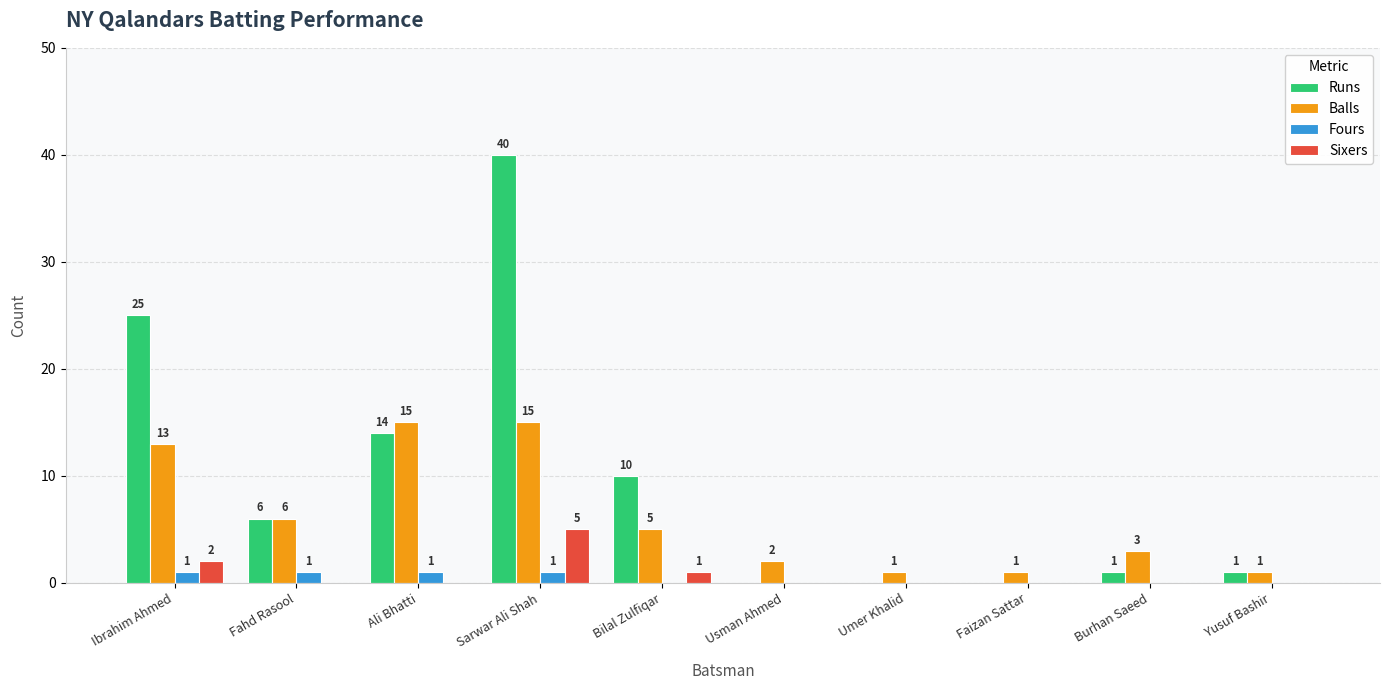

What is the total value across all series at Burhan Saeed?

4